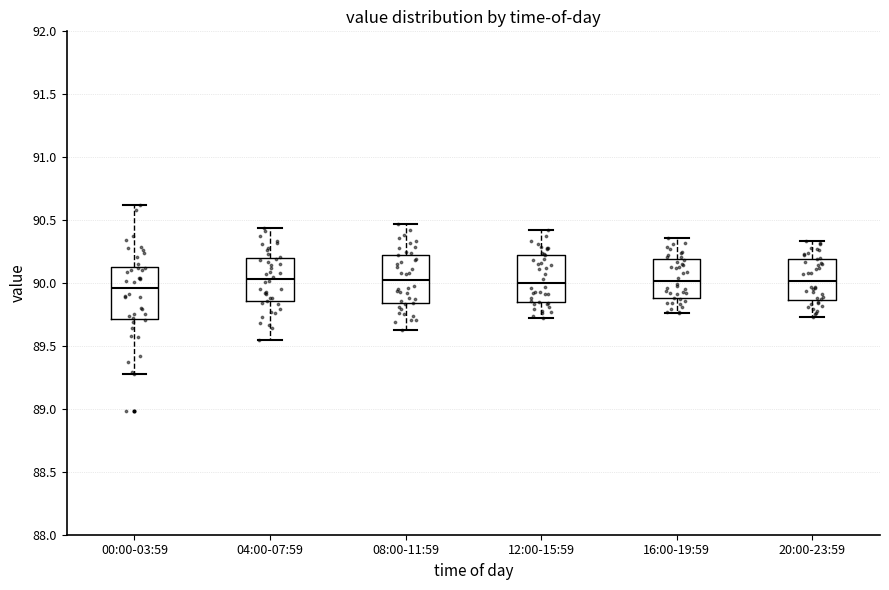

Where does the median line of the box for 12:00-15:59 sit on the y-axis? The values are not printed on the chart, so give them approximately, as read against the axis.

90.00